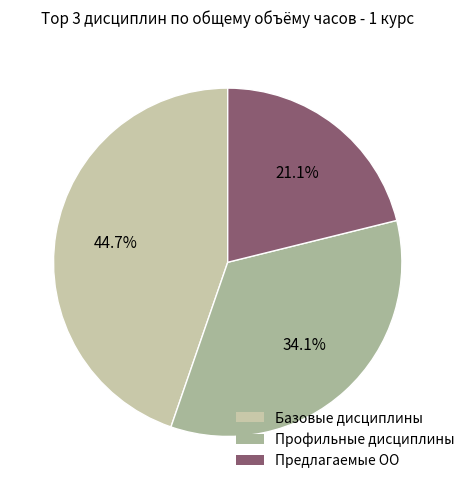

Which slice is the smallest?

Предлагаемые ОО